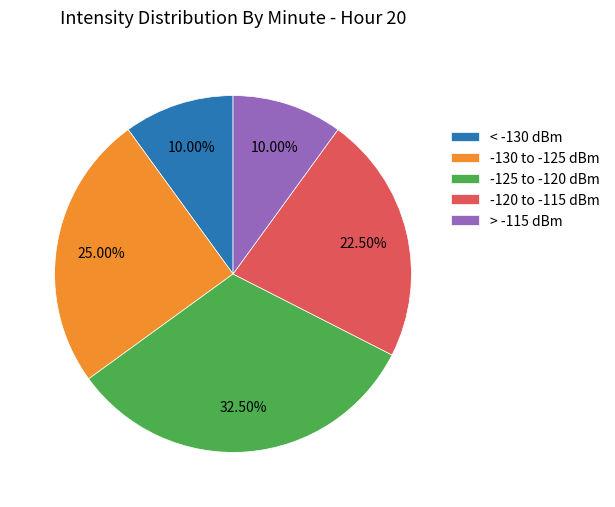

Count the number of slices in the pie.

5